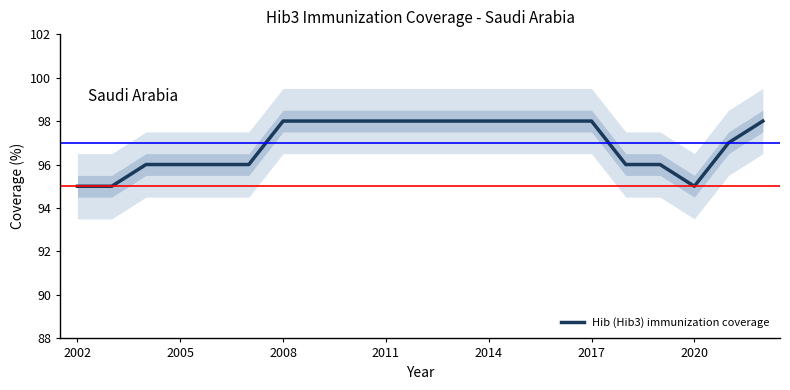

What is the lowest value of the Hib (Hib3) immunization coverage series?

95